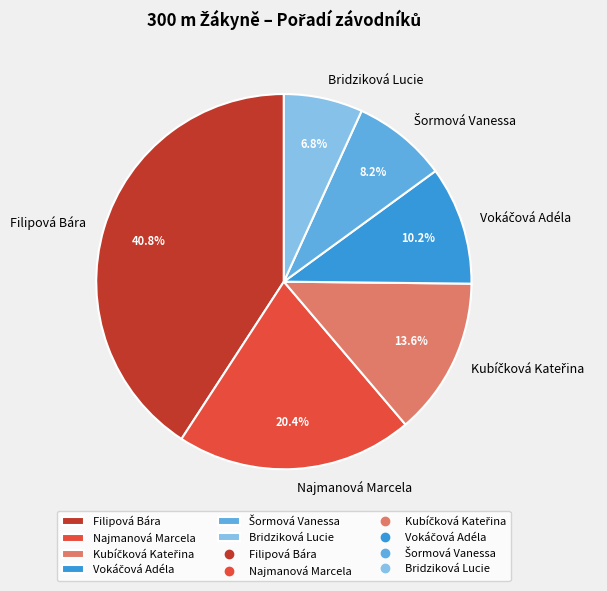

Is Bridziková Lucie the majority of the pie?

No